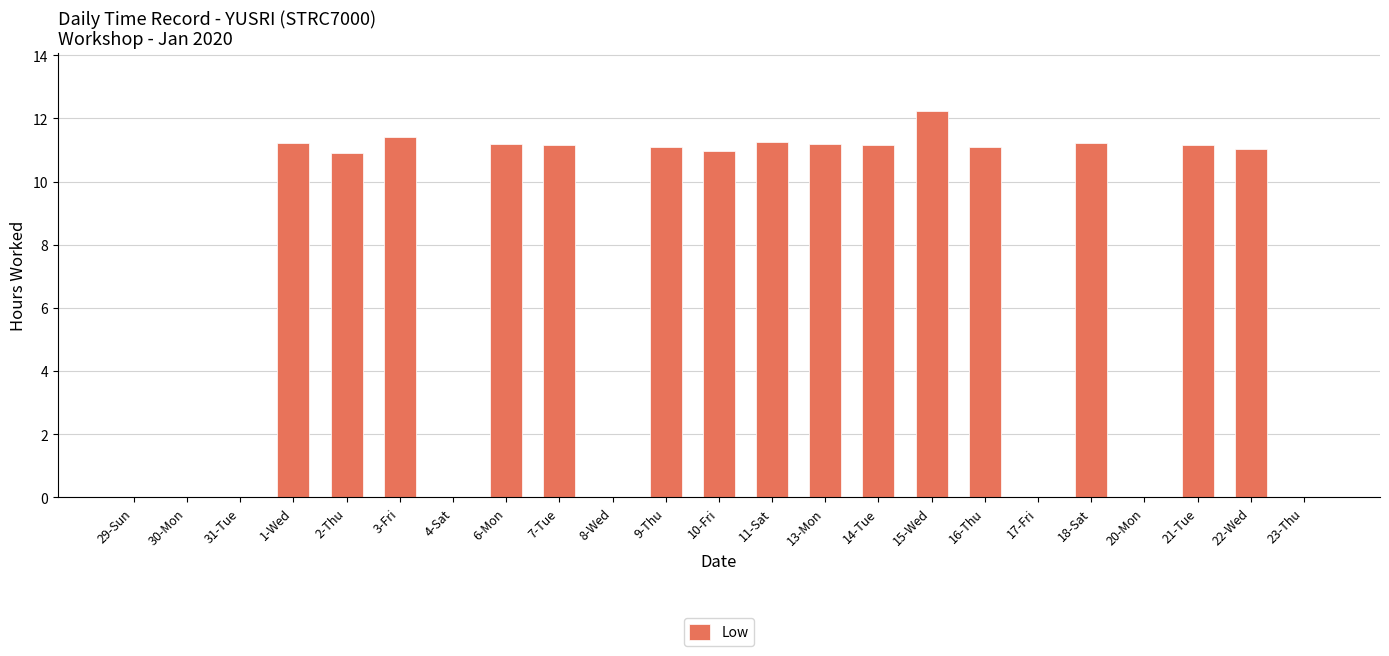

Count the number of data series in this chart.

1